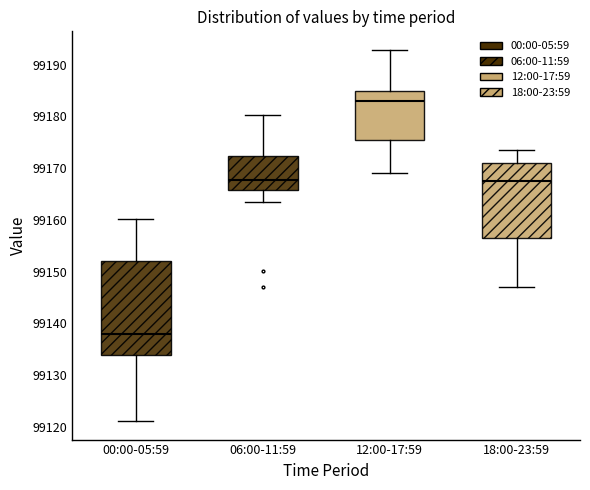

Where does the upper whisker of the box for 00:00-05:59 end on the y-axis? The values are not printed on the chart, so give them approximately, as read against the axis.

99160